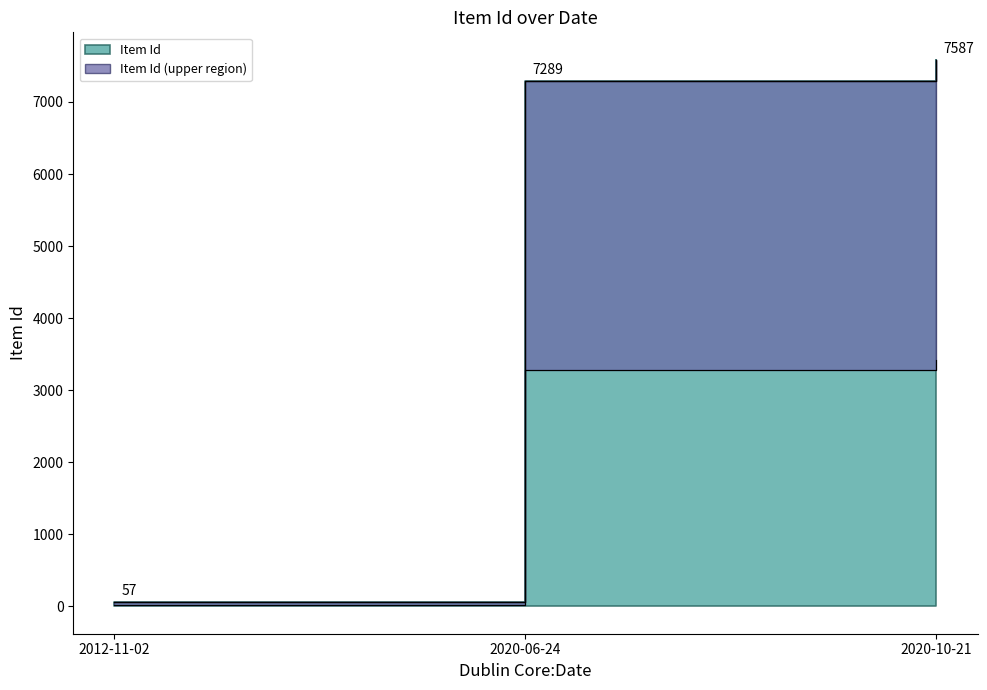

At which label does the data first exceed 7289?

2020-10-21